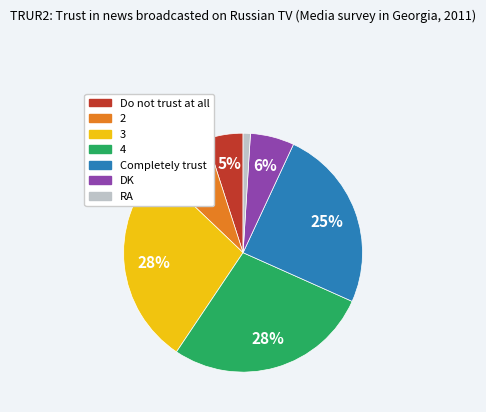

Do 3 and 4 together represent more than half of the pie?

Yes